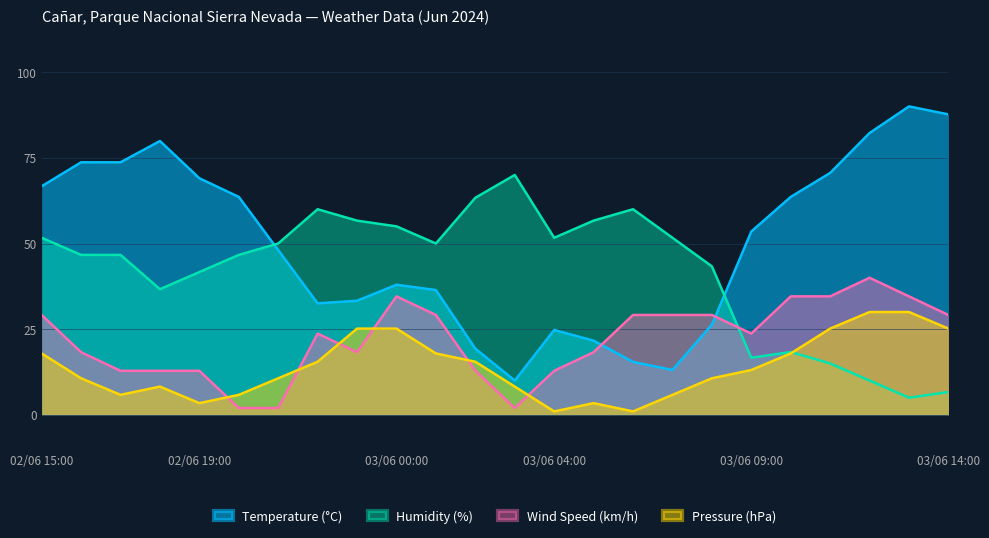

Is it true that Temperature (°C) equals 13.1 at 03/06 07:00?

True